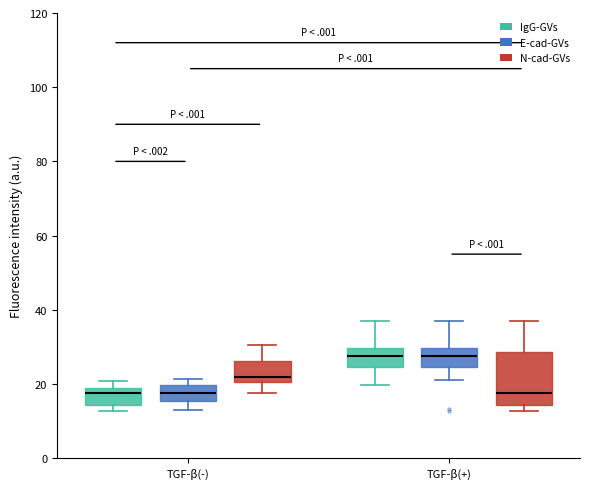

Reading left to right, transcribe this box plot: for each box, give where its median line is, the range the box spans, and where its two whiskers end, as read against the y-axis. The values are not printed on the chart, so give them approximately, as read against the axis.

TGF-β(-) (IgG-GVs): median 18 (just below the box's upper edge), box 14 to 18, whiskers 12 to 20
TGF-β(-) (E-cad-GVs): median 18, box 16 to 20, whiskers 12 to 22
TGF-β(-) (N-cad-GVs): median 22, box 20 to 26, whiskers 18 to 30
TGF-β(+) (IgG-GVs): median 28, box 24 to 30, whiskers 20 to 38
TGF-β(+) (E-cad-GVs): median 28, box 24 to 30, whiskers 22 to 38
TGF-β(+) (N-cad-GVs): median 18, box 14 to 28, whiskers 12 to 38